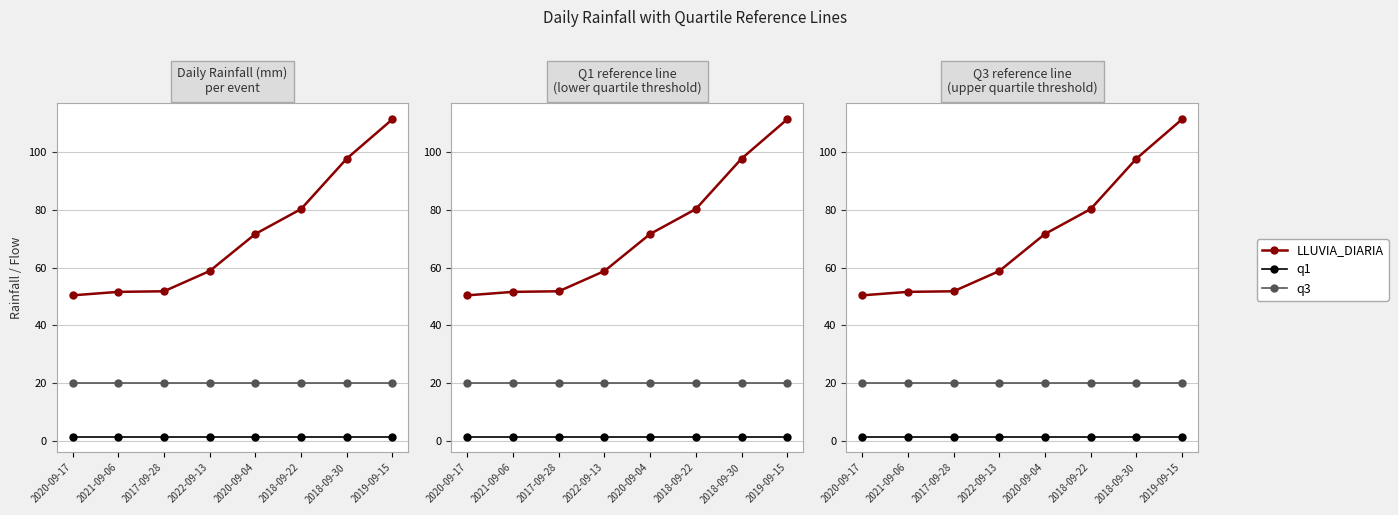

At how many categories does at least one series exceed 71?

4